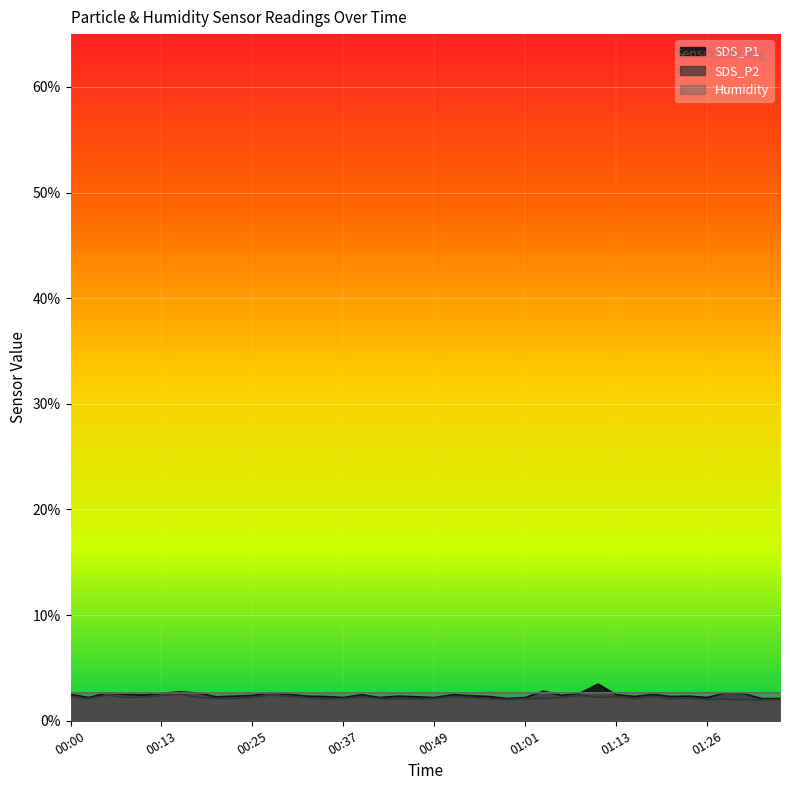

List the series in order of their overall mean, highest first.

Humidity, SDS_P1, SDS_P2